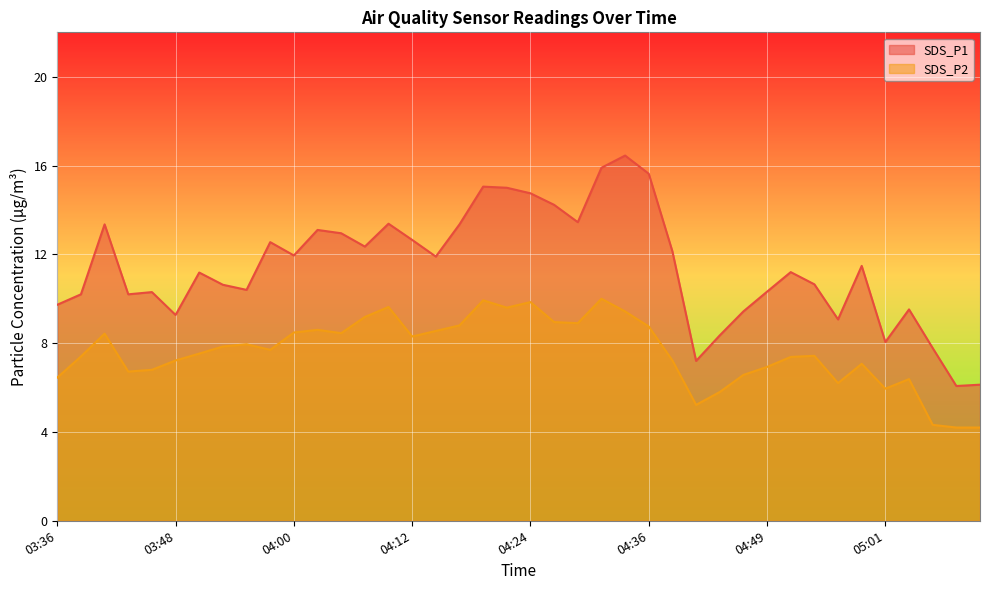

At which label is SDS_P2 closest to 7?

04:49